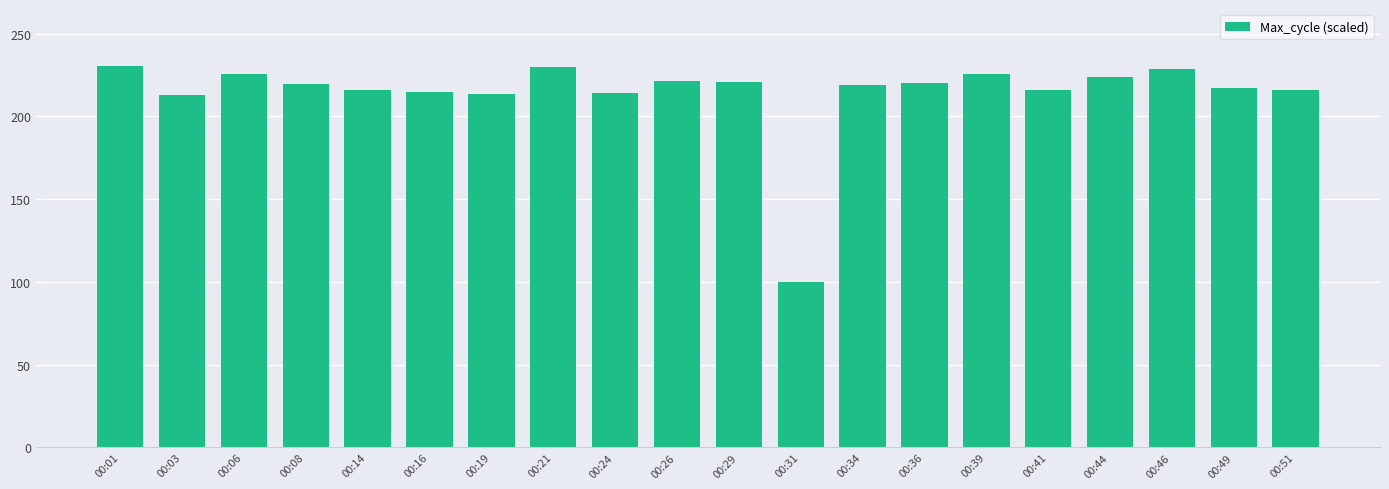

What is the value of the 20th bar from the left?

215.6